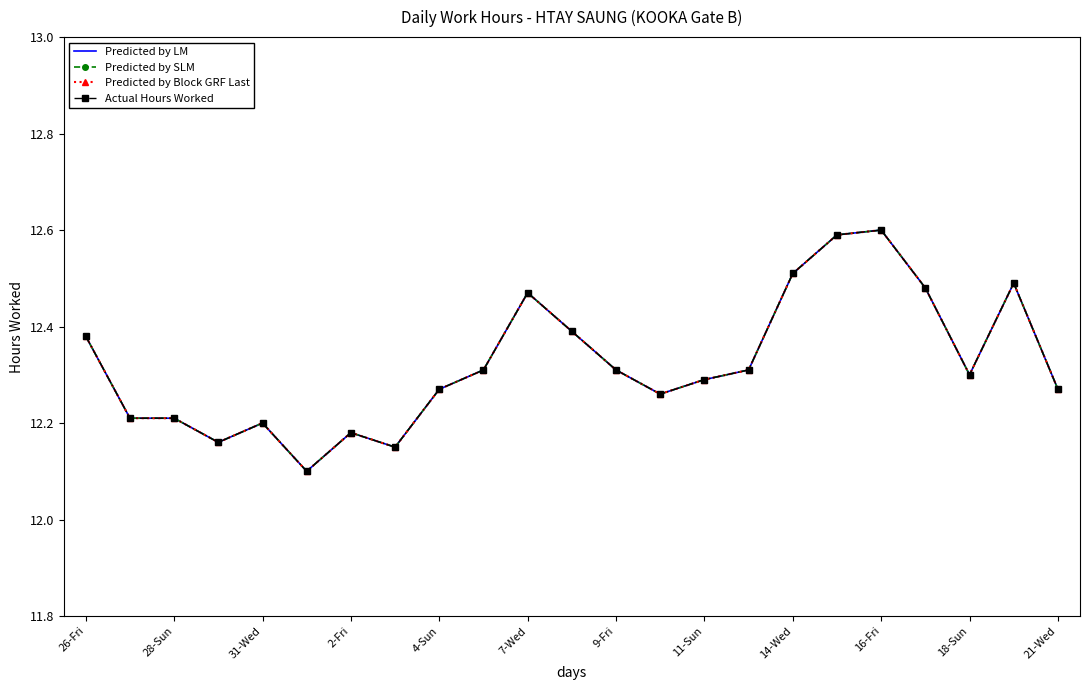

What is the value of the Predicted by Block GRF Last point at the 4th from the left?

12.2